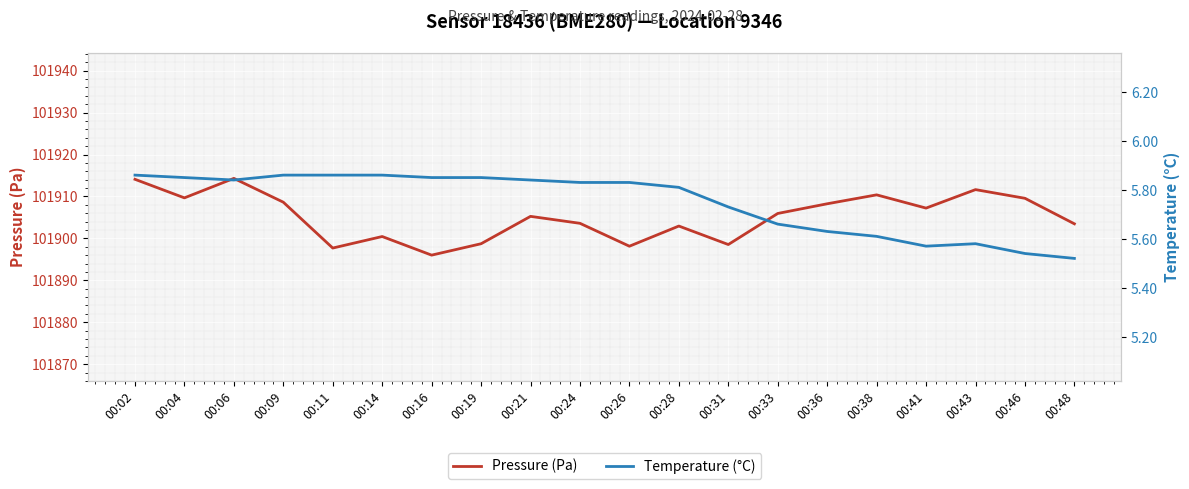

At which category does the chart reach its minimum across all series?

00:48